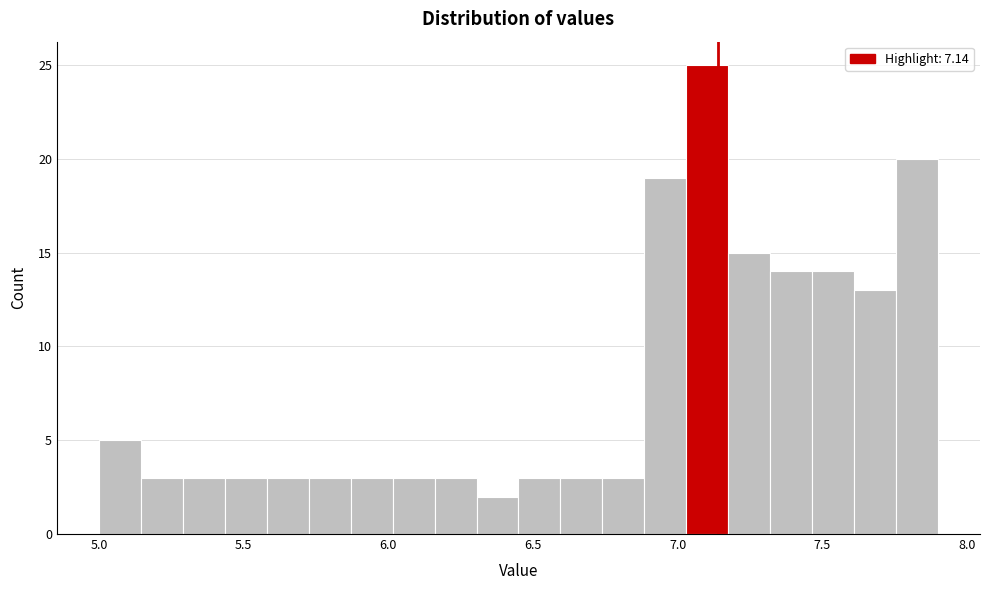

Read against the x-axis, roughly where is the centre of the tallest bar?

7.10